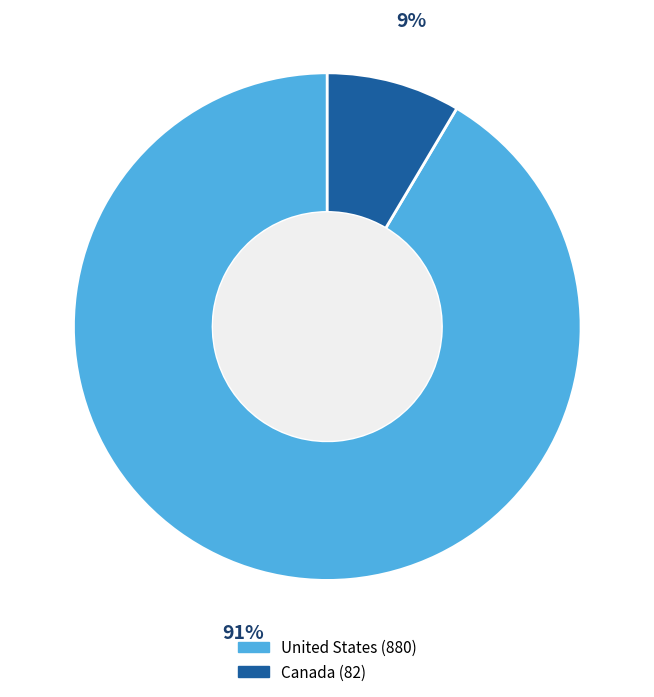

To the nearest percent, what is the average slice percentage?

50%